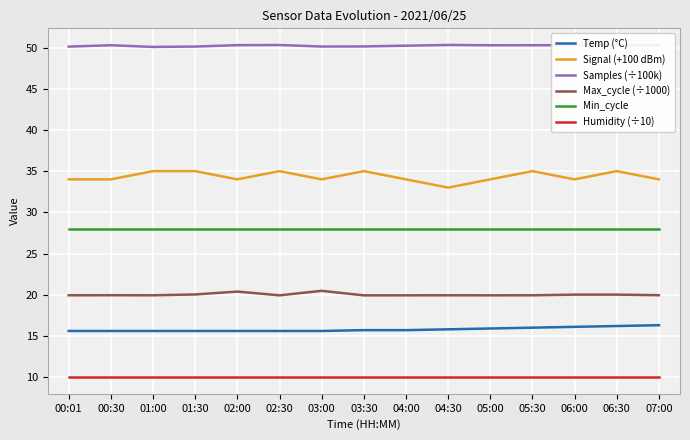

What is the average value of the Samples (÷100k) series?

50.2